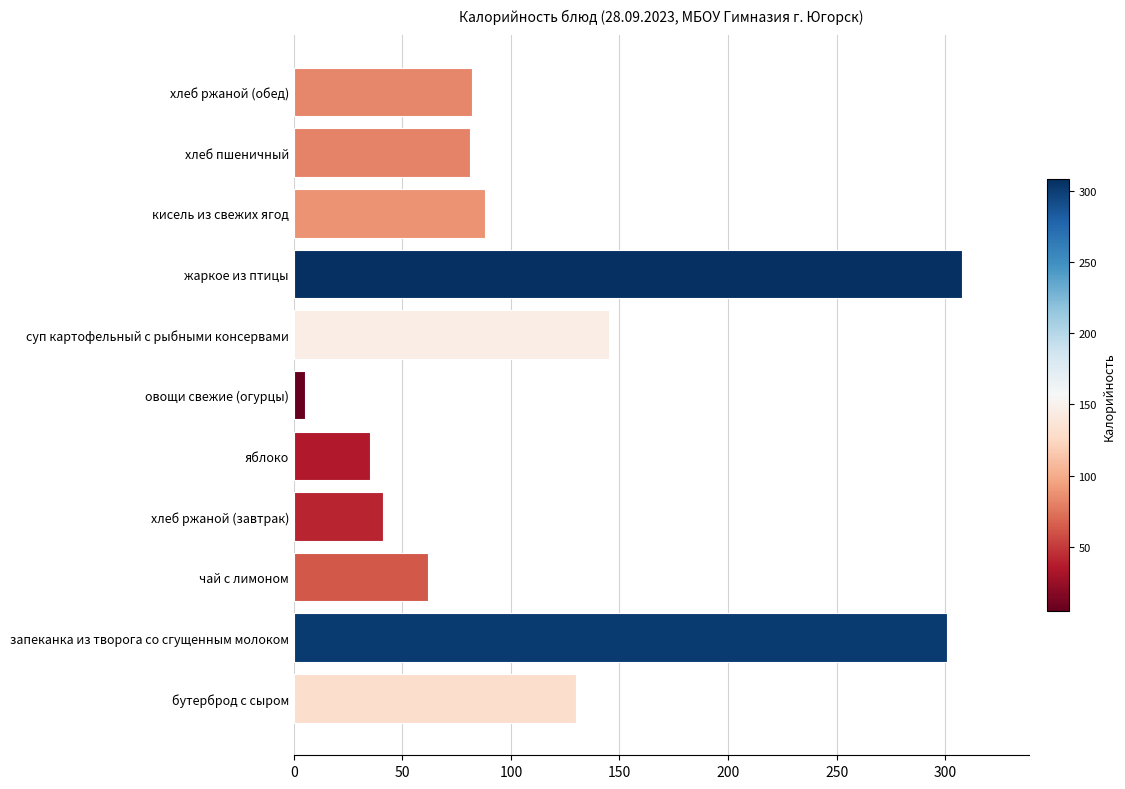

What is the sum of all values?

1278